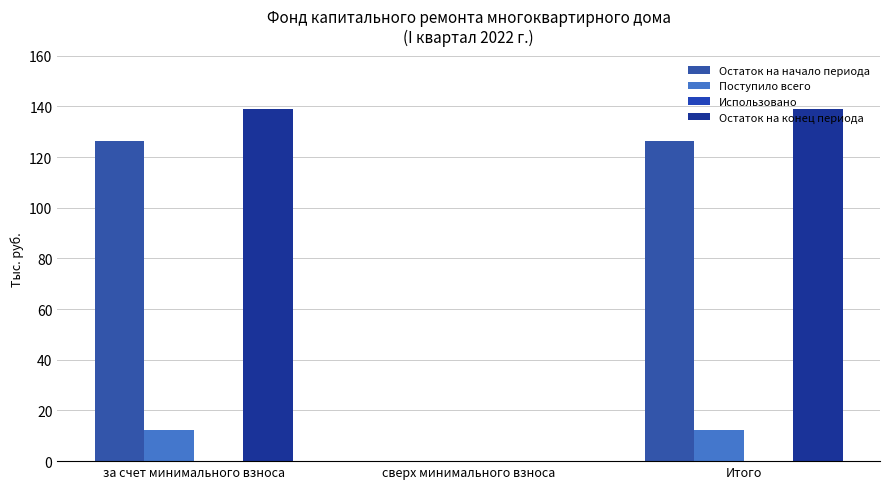

What value does the Остаток на начало периода series have at Итого?

126.5